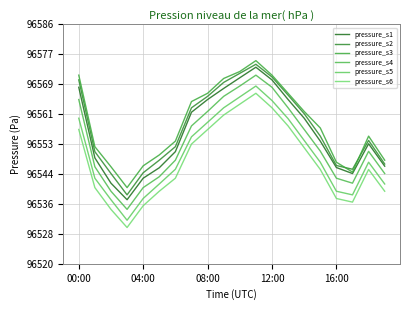

What is the average value of the pressure_s4 series?

96553.5